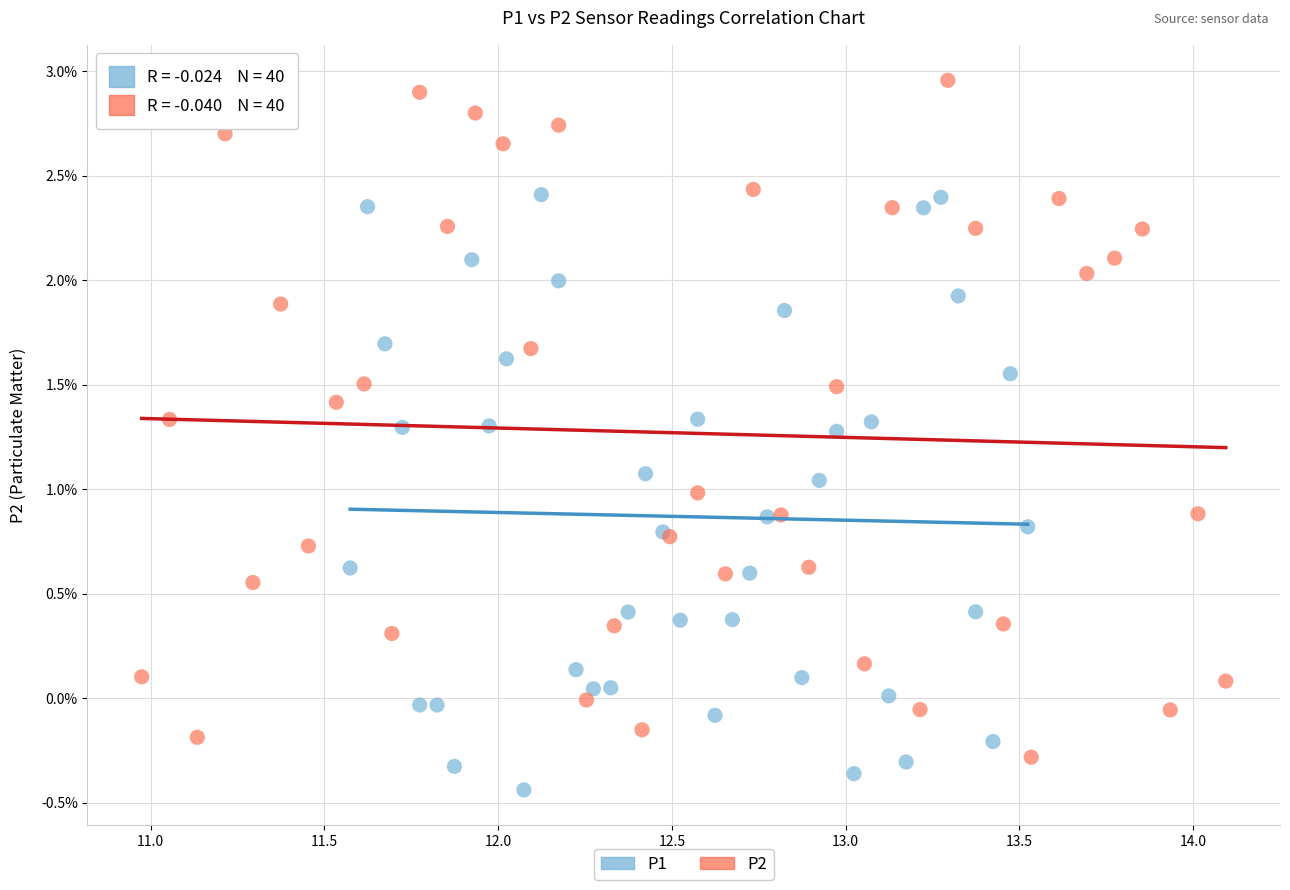

Which series contains the lowest Y value?

P1